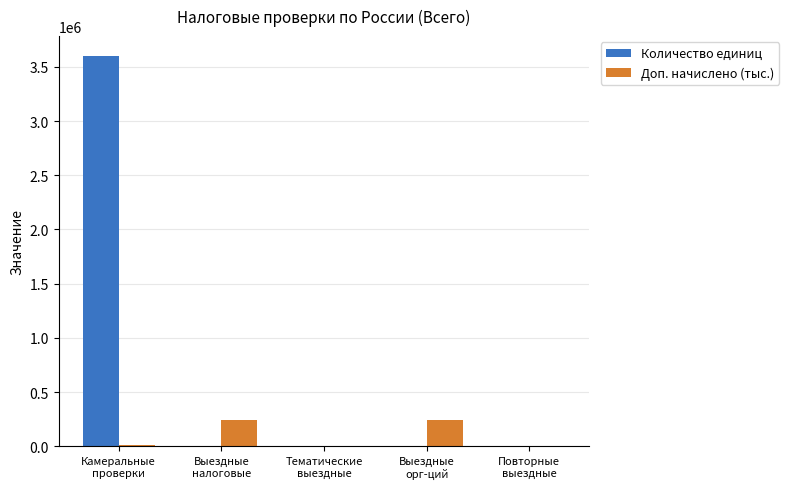

The Доп. начислено (тыс.) series shows 409706.1 at Выездные
налоговые. True or false?

False